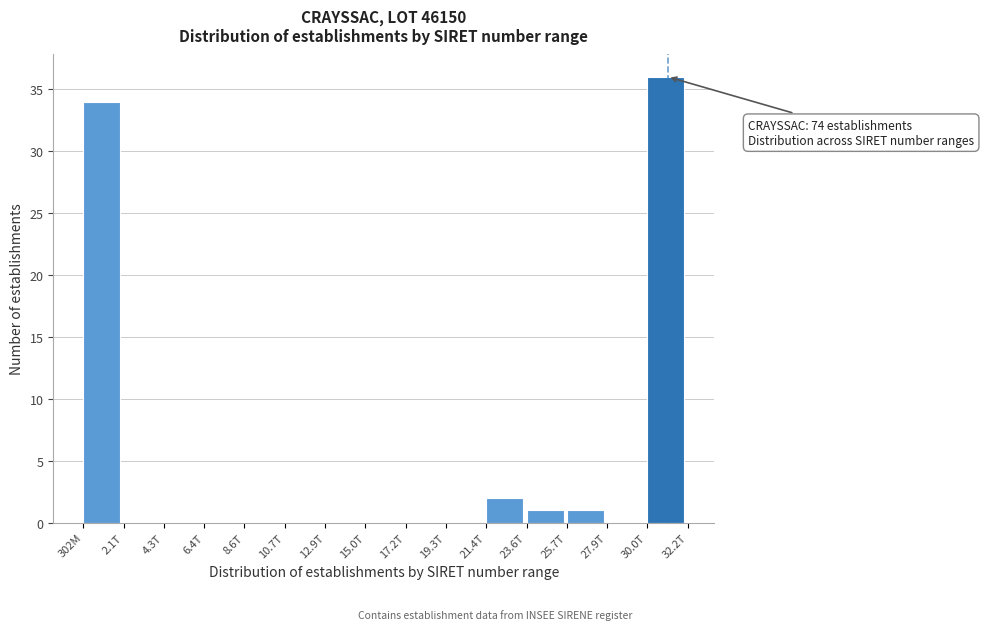

Reading left to right, transcribe all the data shown in this chart.

302M=34	2.1T=0	4.3T=0	6.4T=0	8.6T=0	10.7T=0	12.9T=0	15.0T=0	17.2T=0	19.3T=0	21.4T=2	23.6T=1	25.7T=1	27.9T=0	30.0T=36